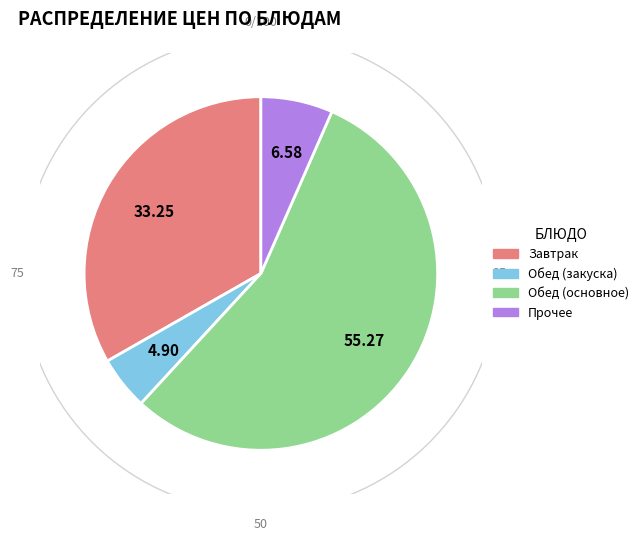

True or false: Огурцы маринованные accounts for 1% of the total.

False